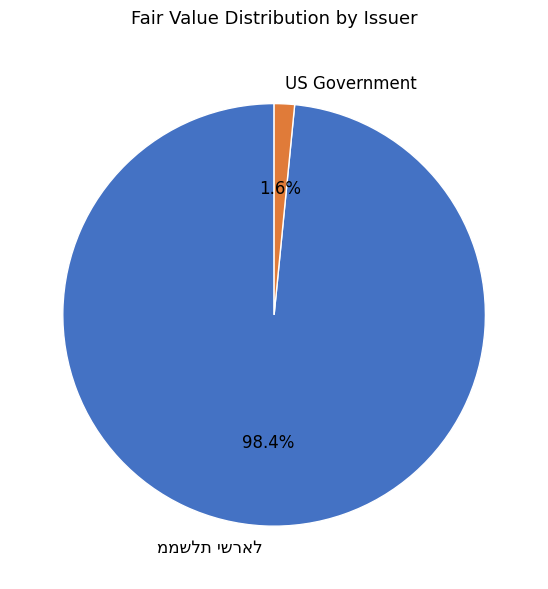

To the nearest percent, what is the average slice percentage?

50%